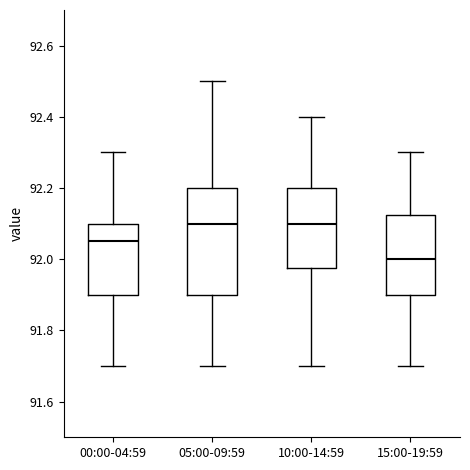

Which box has the lowest median line?

15:00-19:59